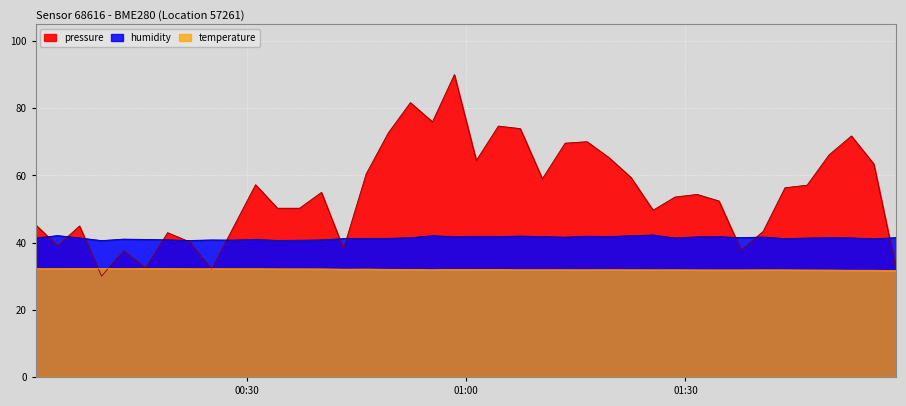

Does the chart display data point markers on the line(s)?

No